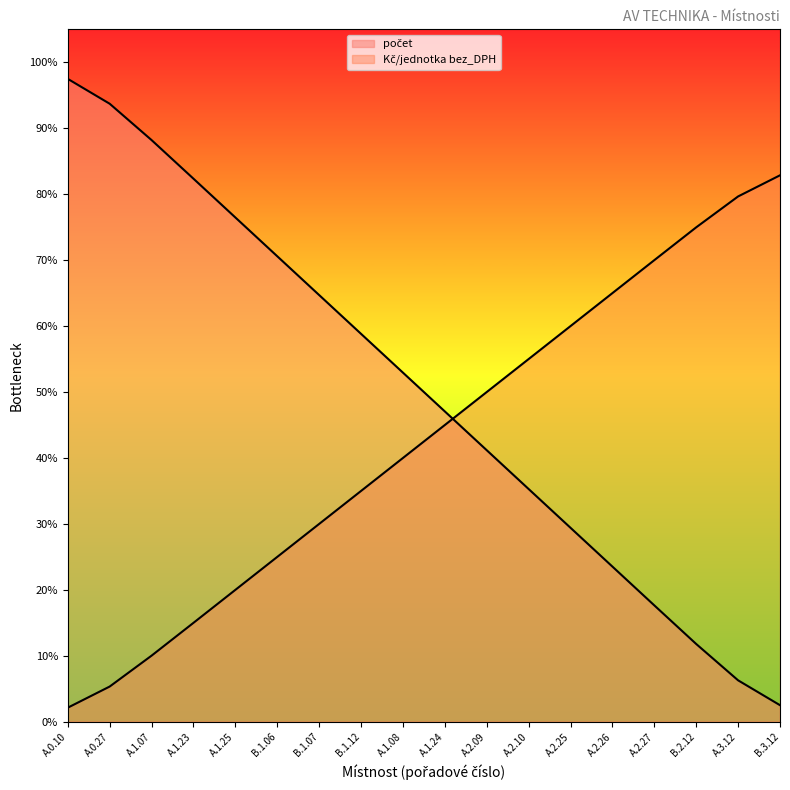

The value of počet at B.1.12 is 1. True or false?

True